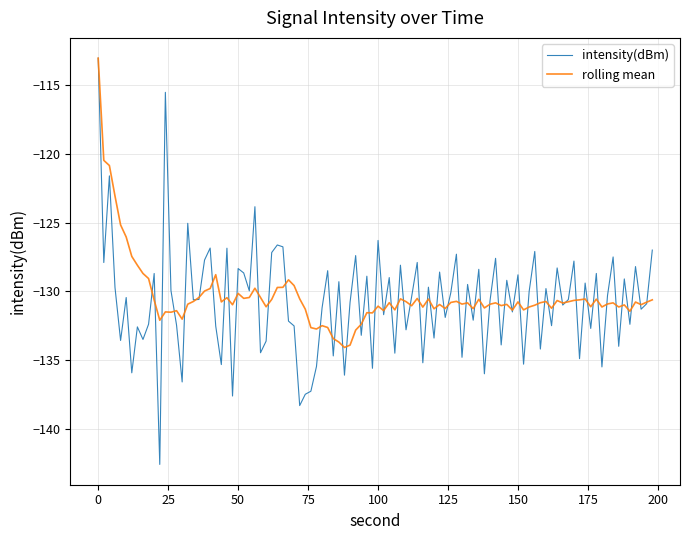

True or false: intensity(dBm) and rolling mean cross at least once.

True